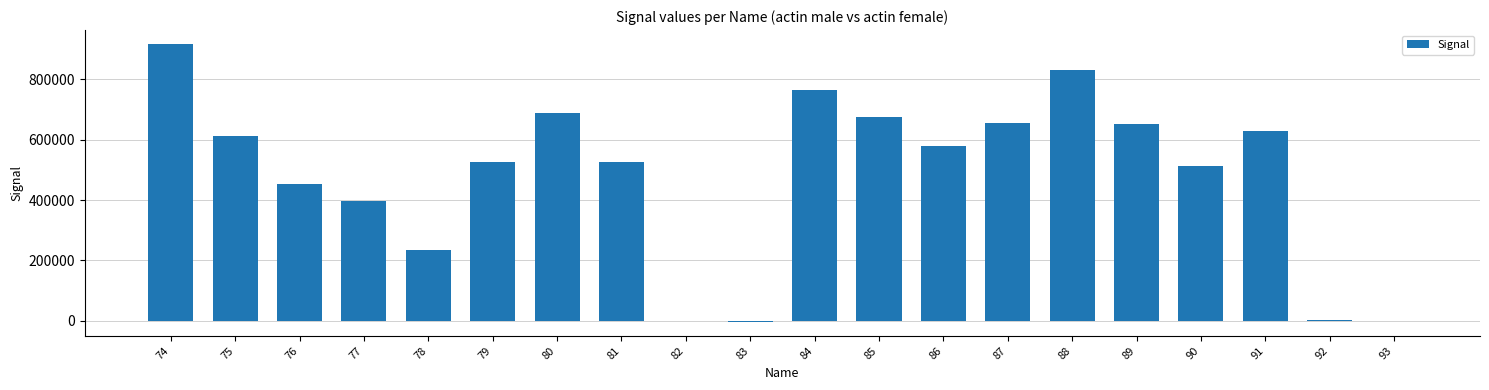

Count the number of categories in the chart.

20